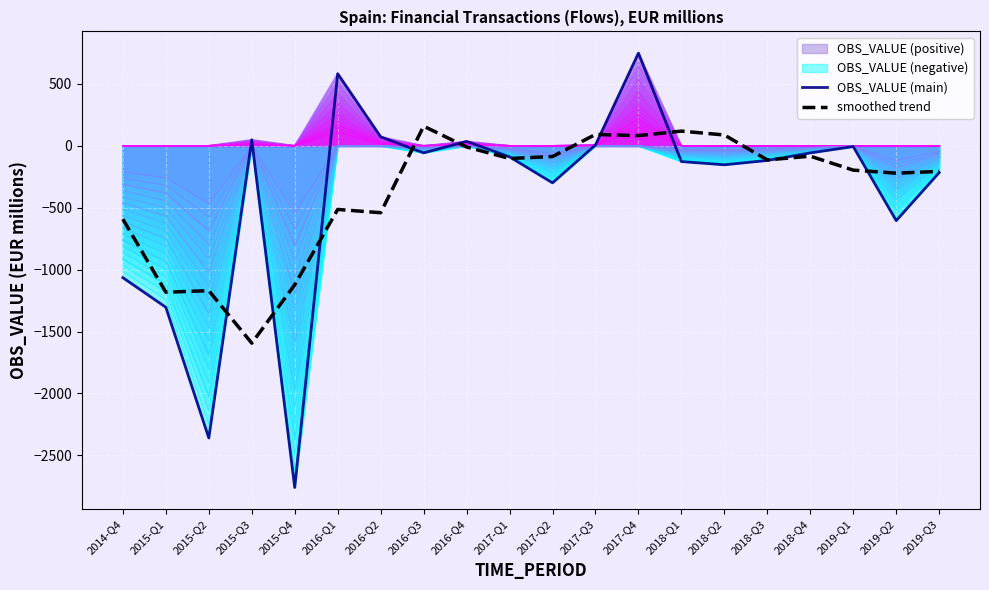

Is it true that smoothed trend equals -83.5 at 2018-Q4?

True